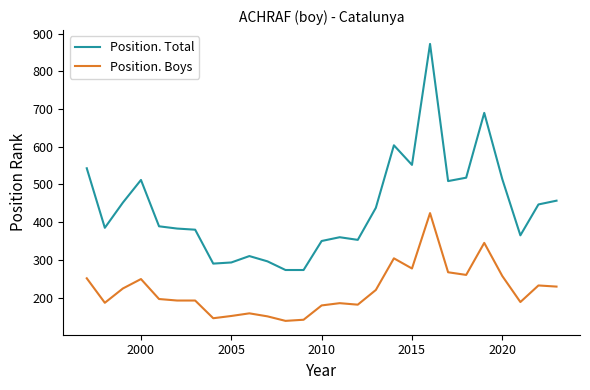

What is the highest value of the Position. Total series?

873